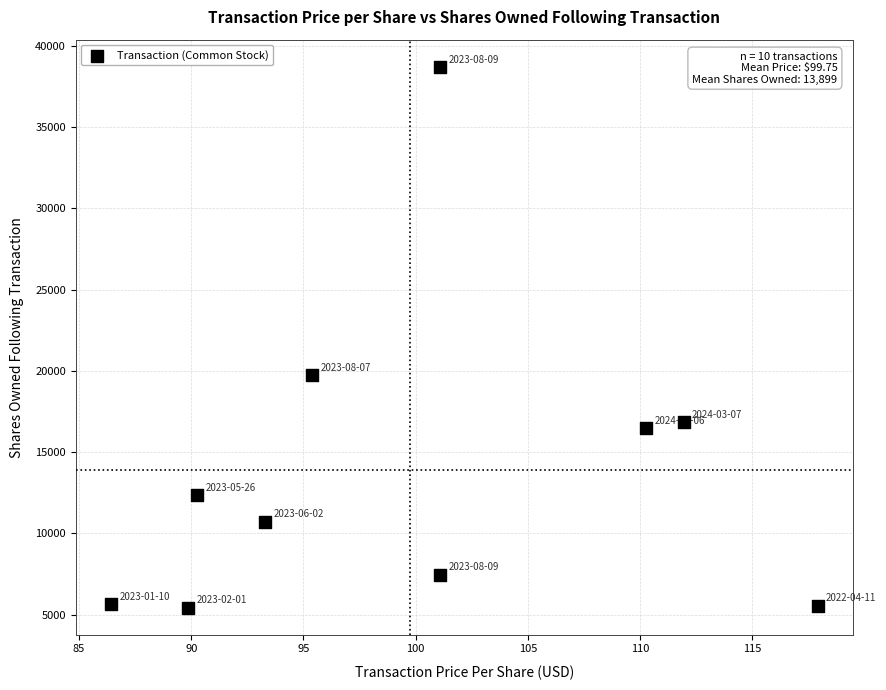

What Y value in the scatter plot is closest to 22078?

19765